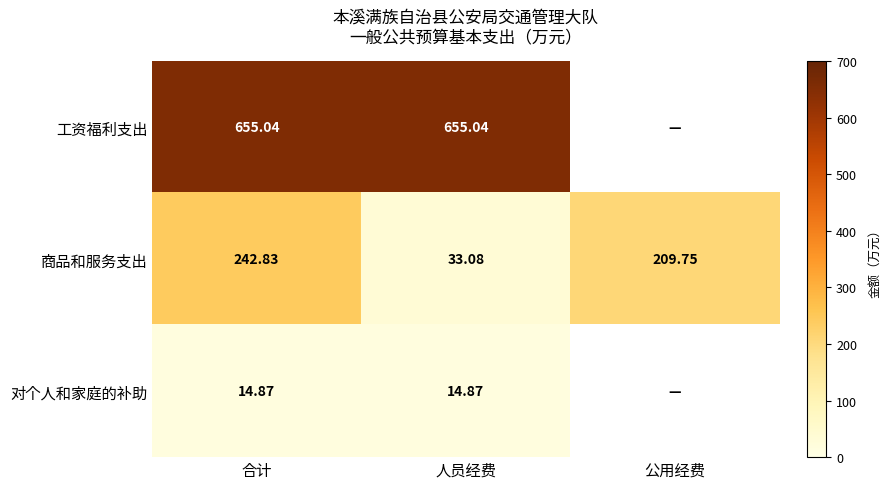

At which label is 商品和服务支出 closest to 137?

公用经费